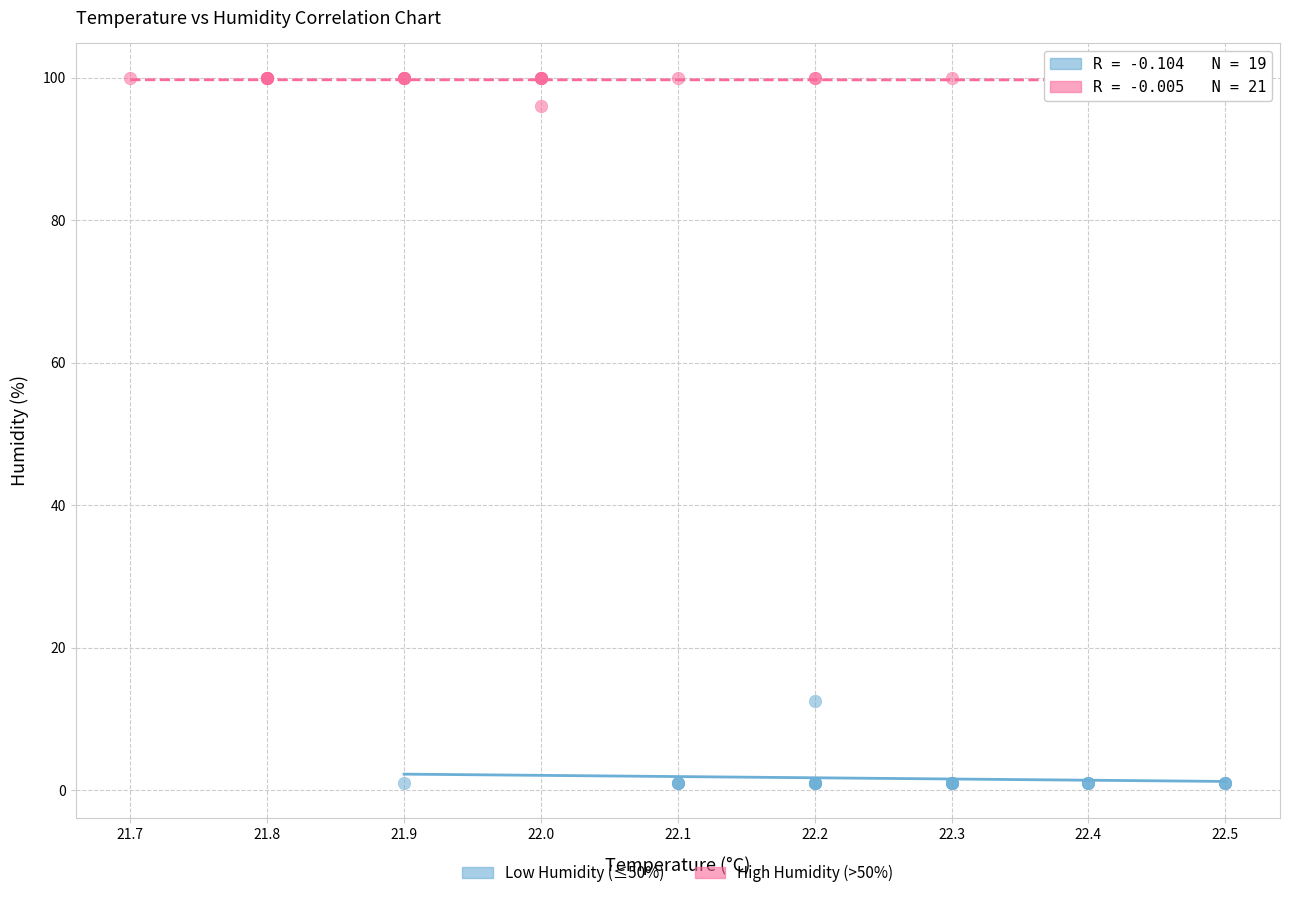

Which series reaches the maximum Y coordinate?

High Humidity (>50%)